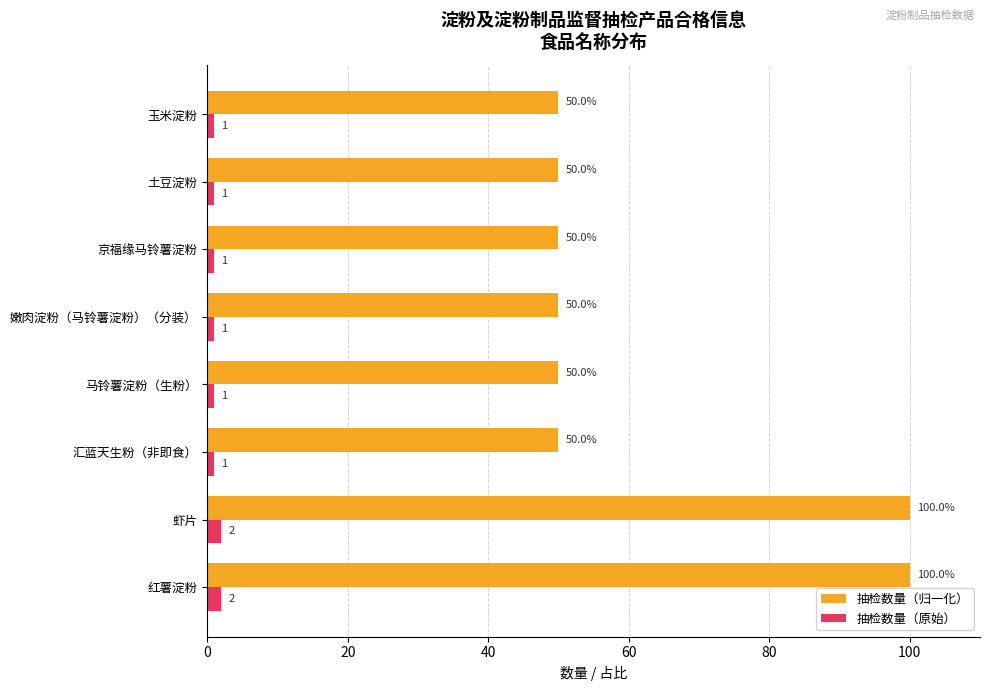

At how many categories does at least one series exceed 14?

8